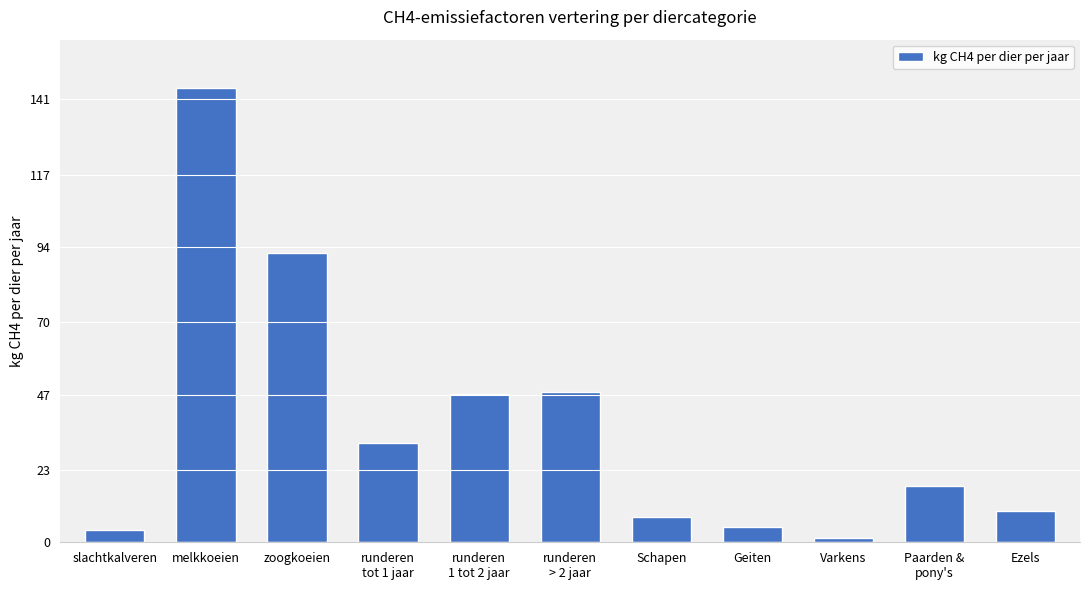

Count the number of categories in the chart.

11